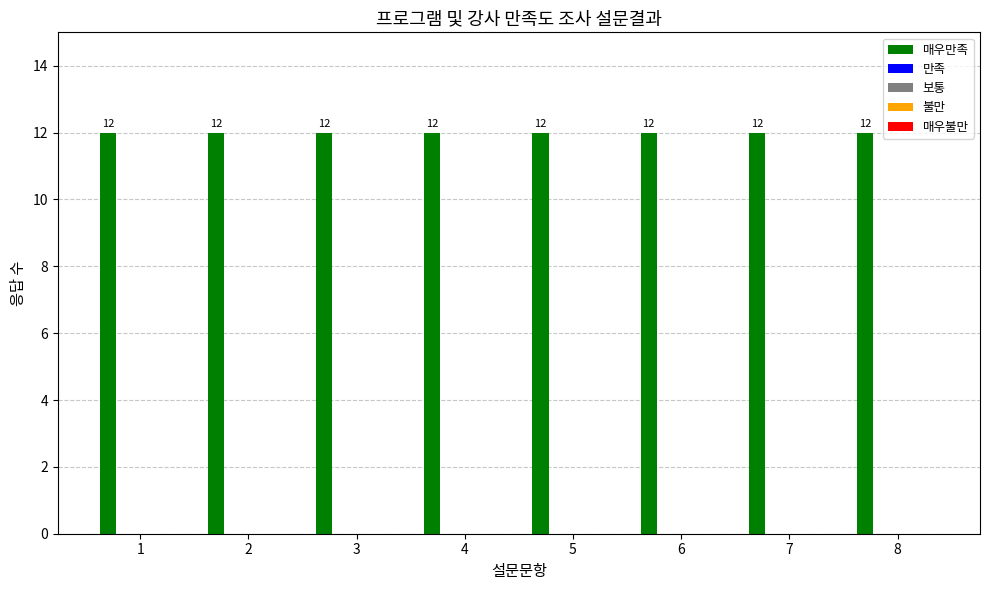

Which category has the lowest value in the 만족 series?

1